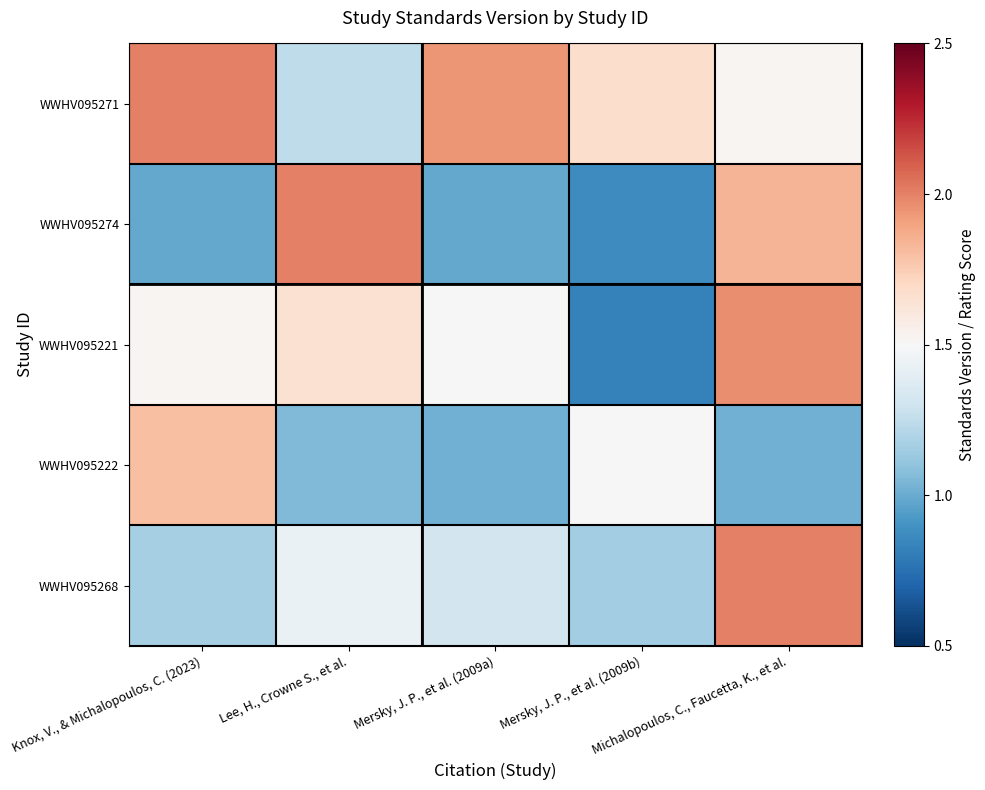

Between Lee, H., Crowne S., et al. and Knox, V., & Michalopoulos, C. (2023), which is larger?

Knox, V., & Michalopoulos, C. (2023)